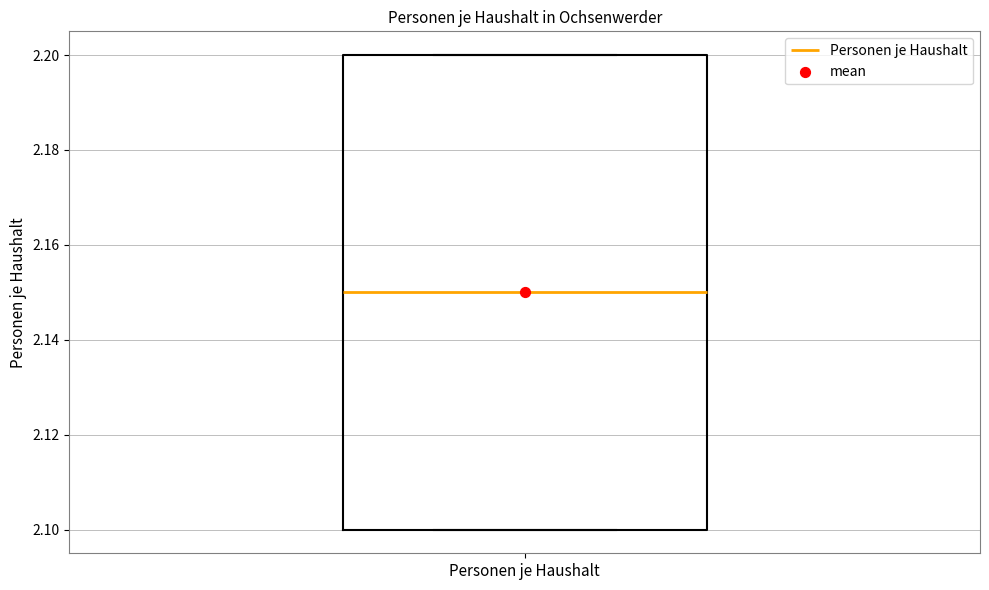

Where does the median line of the box for Personen je Haushalt sit on the y-axis? The values are not printed on the chart, so give them approximately, as read against the axis.

2.15